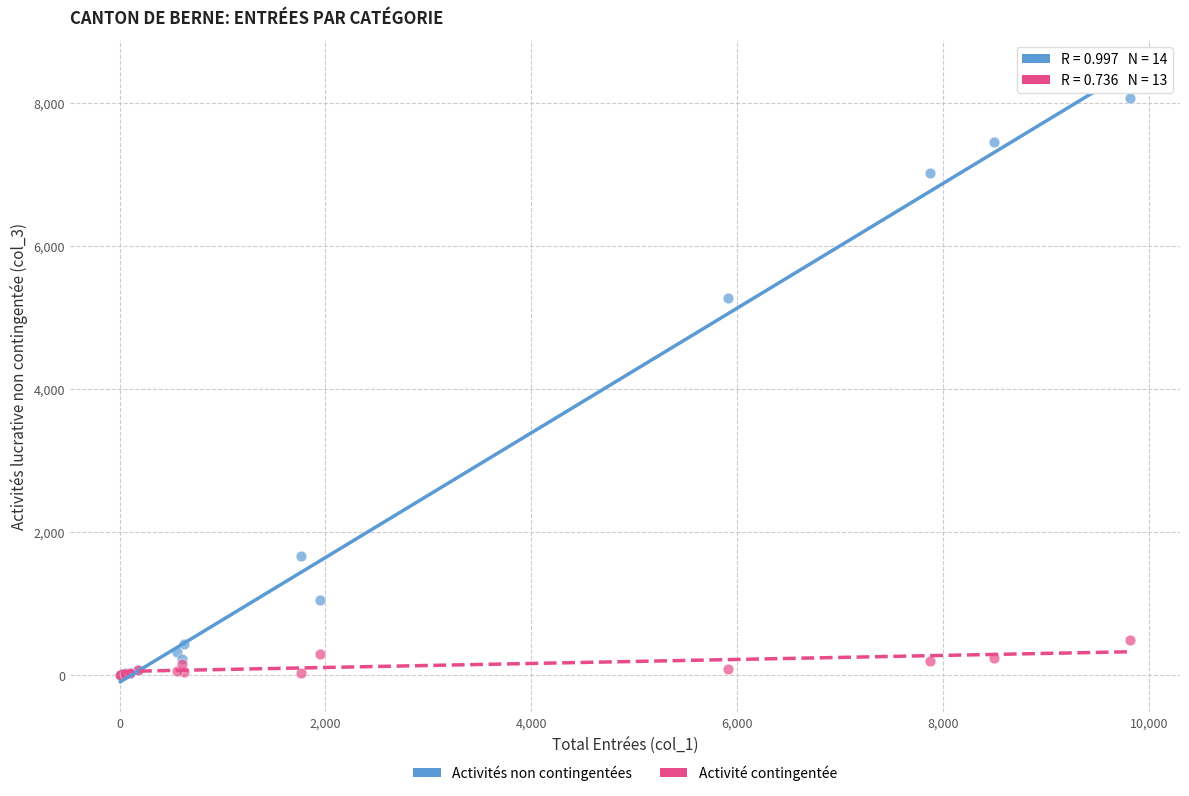

What are all the series names shown in the legend?

Activités non contingentées, Activité contingentée